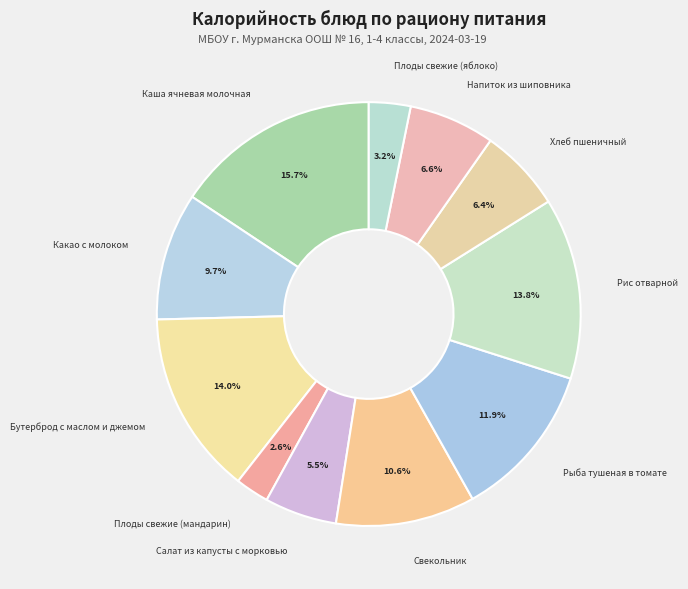

What percentage do Плоды свежие (яблоко) and Рыба тушеная в томате together represent?

15.1%